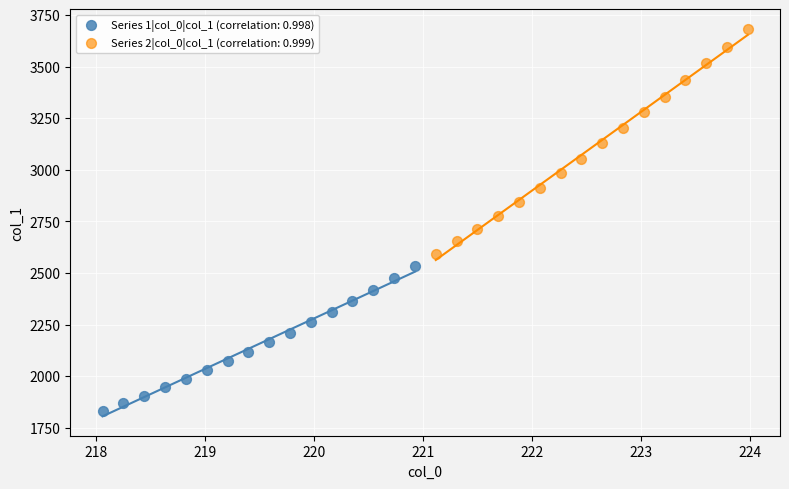

Which series contains the lowest Y value?

Series 1|col_0|col_1 (correlation: 0.998)